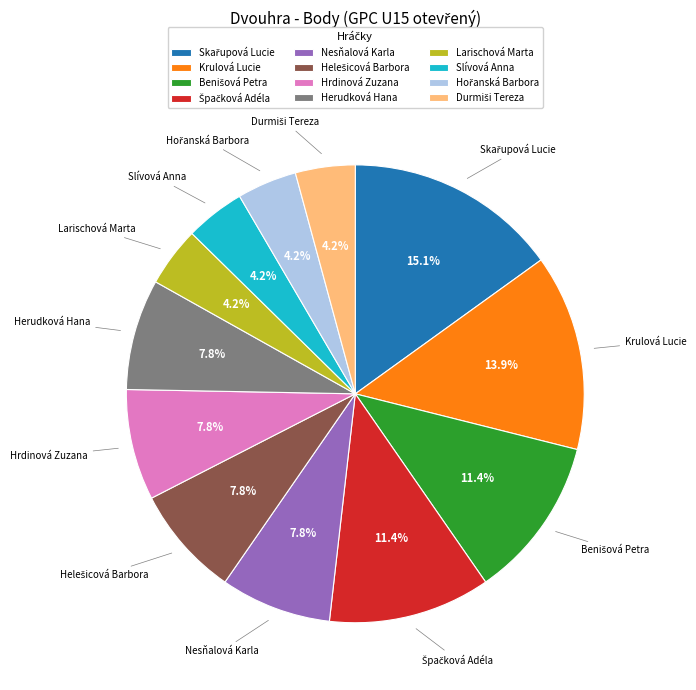

How many segments does this pie chart have?

12